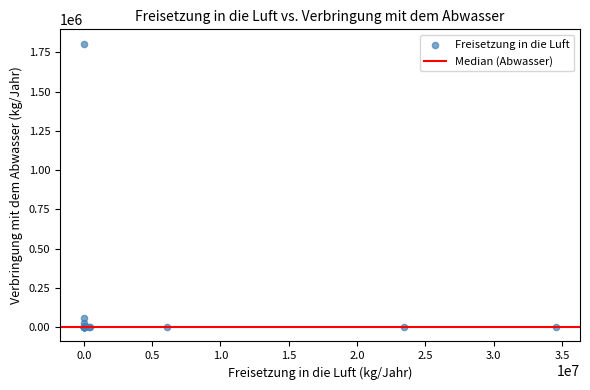

What Y value in the scatter plot is closest to 903200?

62000